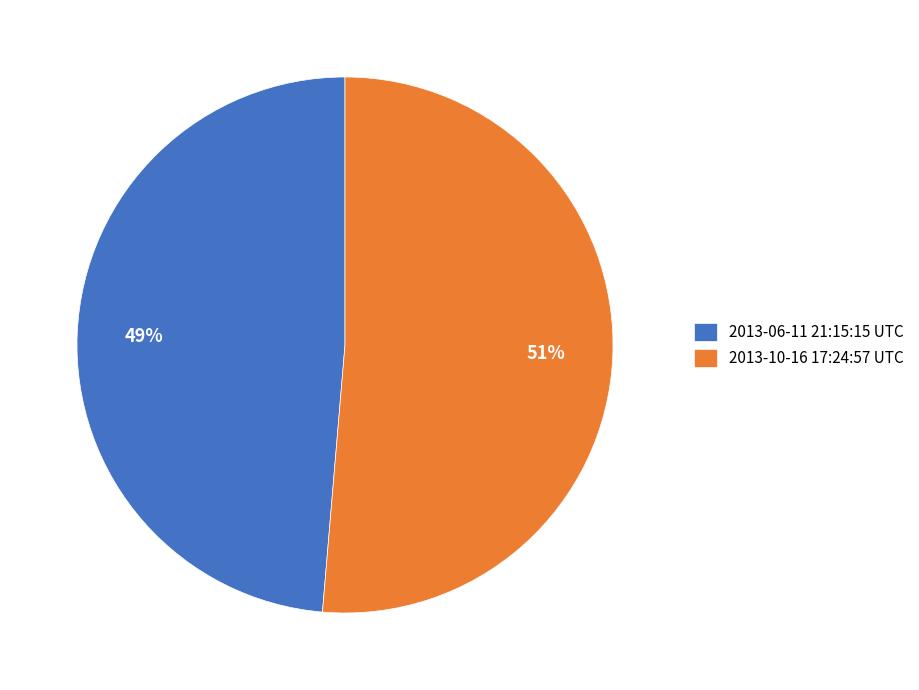

The 2013-10-16 17:24:57 UTC slice represents 51% of the pie. True or false?

True